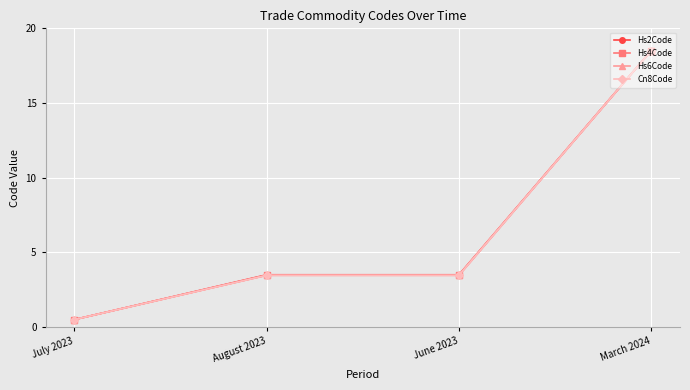

What is the difference between the maximum and second lowest values in the Cn8Code series?

15.0